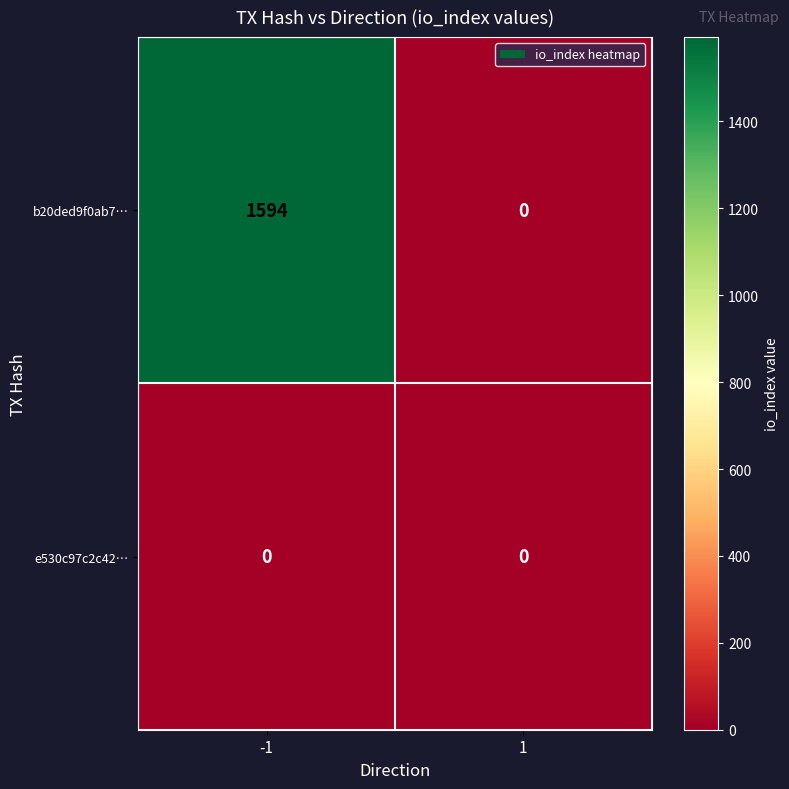

Rank the series by their average value, from lowest to highest.

e530c97c2c42…, b20ded9f0ab7…